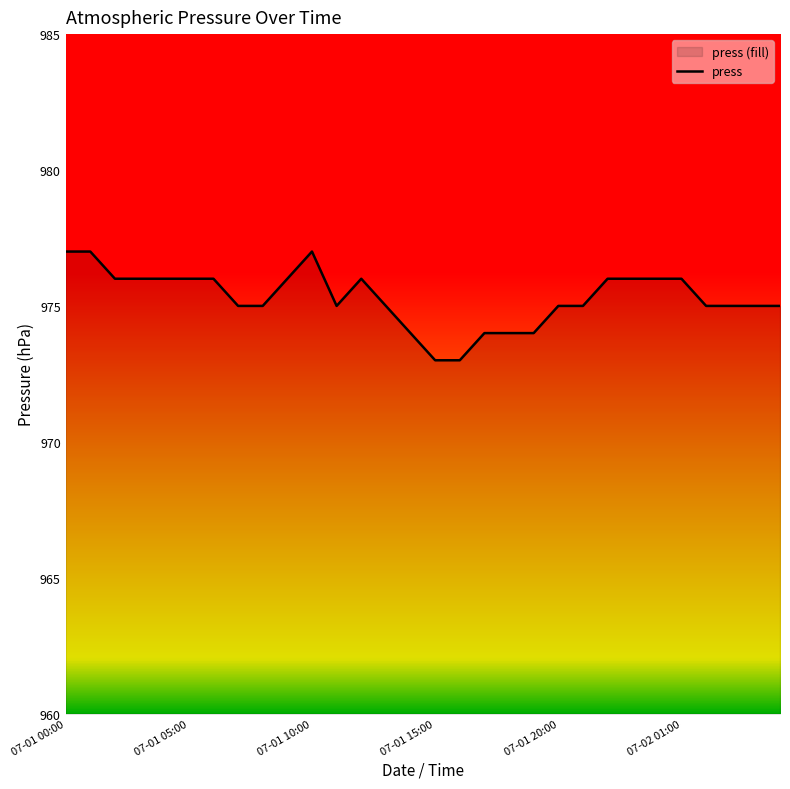

The value at 07-01 10:00 is 1586. True or false?

False